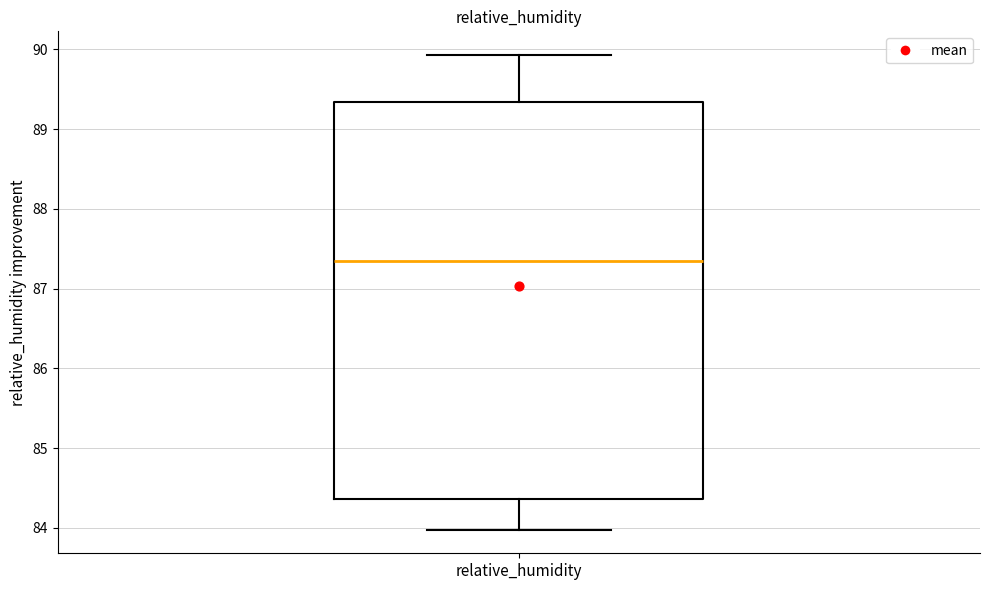

Where is the lower edge of the box for relative_humidity on the y-axis? The values are not printed on the chart, so give them approximately, as read against the axis.

84.4